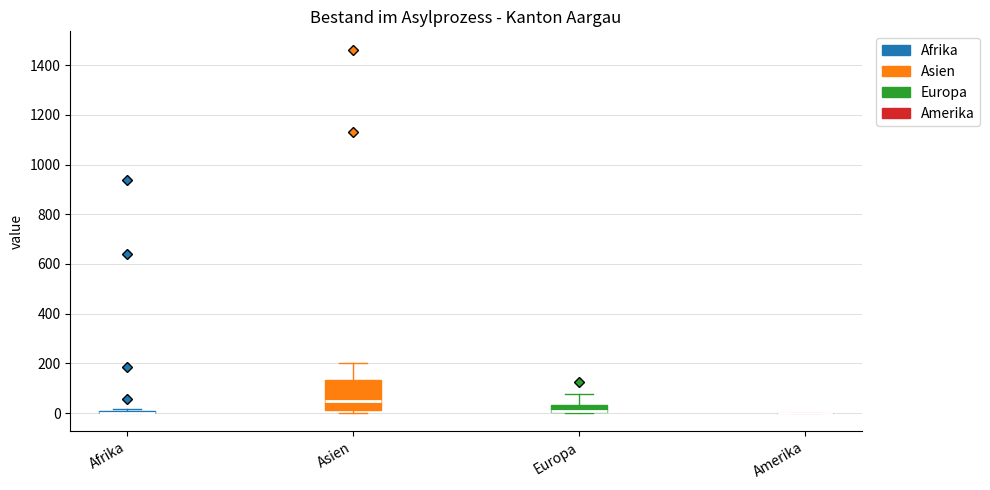

Reading left to right, transcribe this box plot: for each box, give where its median line is, the range the box spans, and where its two whiskers end, as read against the y-axis. The values are not printed on the chart, so give them approximately, as read against the axis.

Afrika: box collapsed to a line at 0, whiskers 0 to 20
Asien: median 60, box 20 to 140, whiskers 0 to 200
Europa: median 20, box 0 to 40, whiskers 0 to 80
Amerika: box collapsed to a line at 0, whiskers 0 to 0